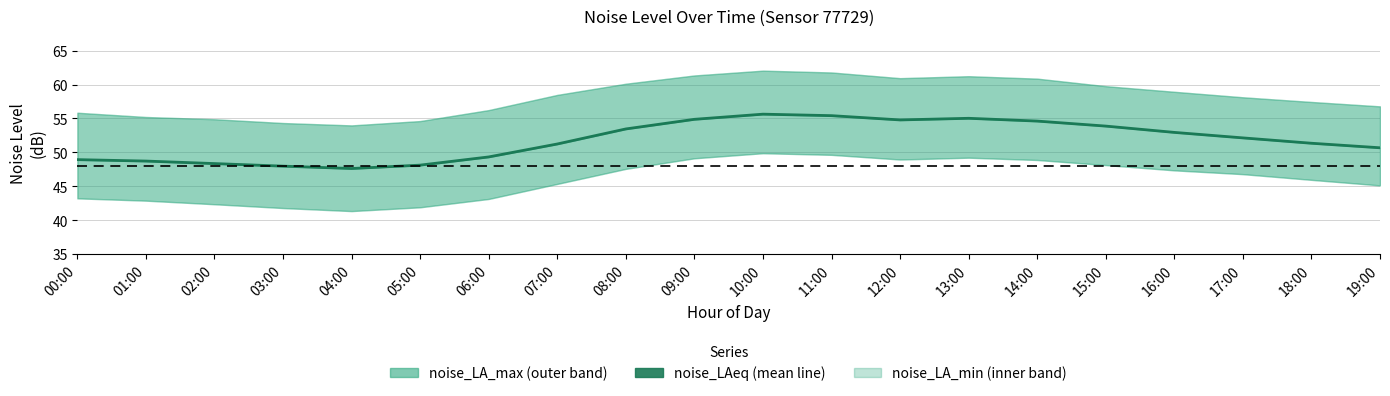

What is the minimum value shown in the chart?

47.6